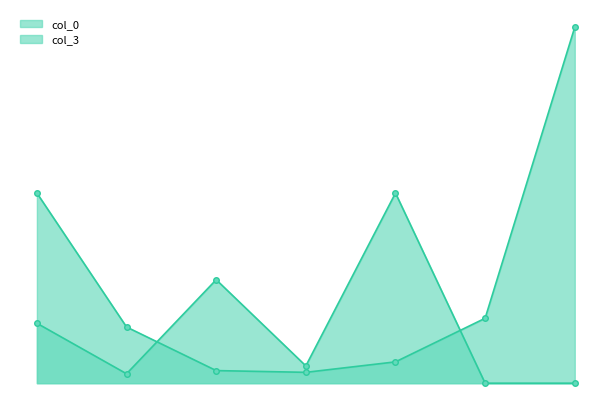

What is the difference between the col_0 values at 80682.25 and 0?

4432405.8